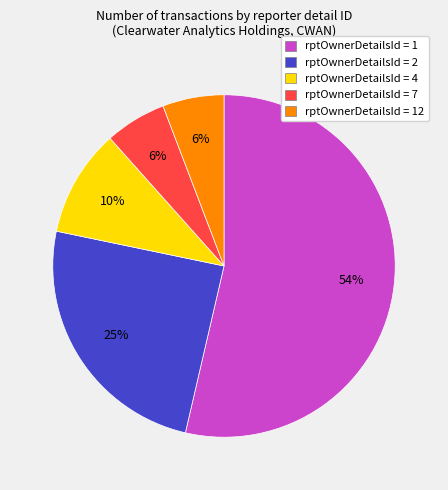

Does any single category account for the majority?

Yes